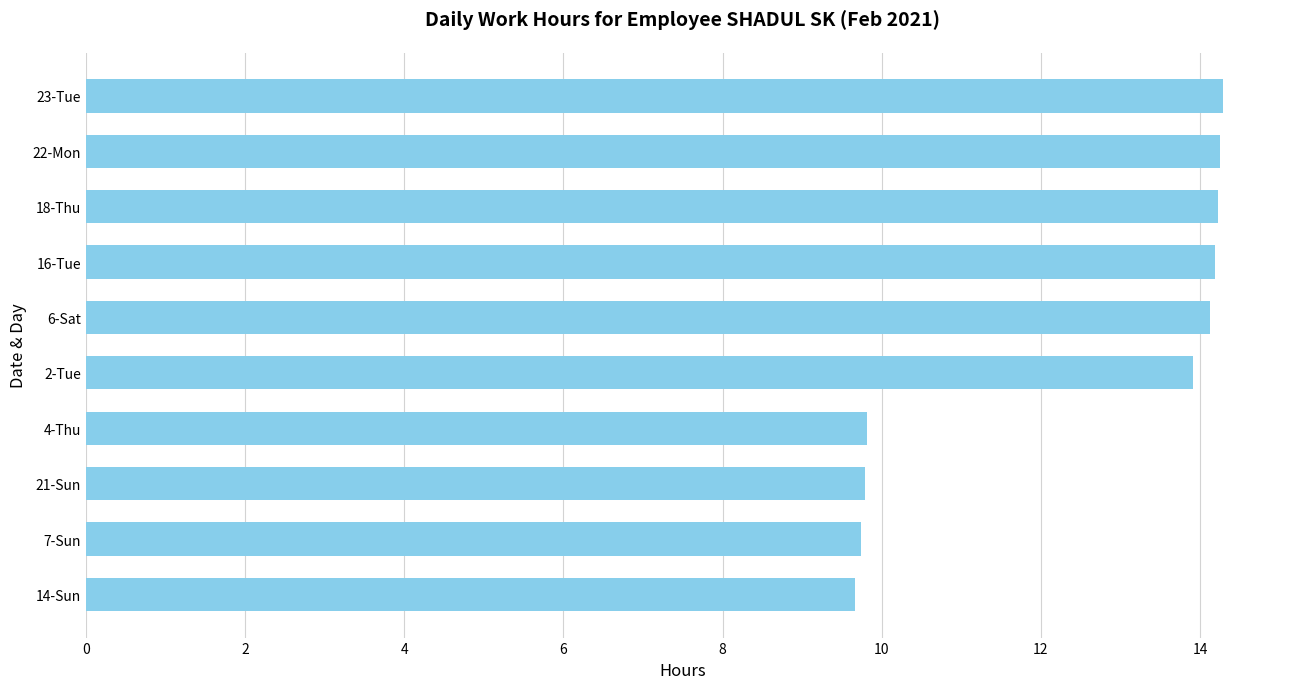

Between 22-Mon and 2-Tue, which is larger?

22-Mon